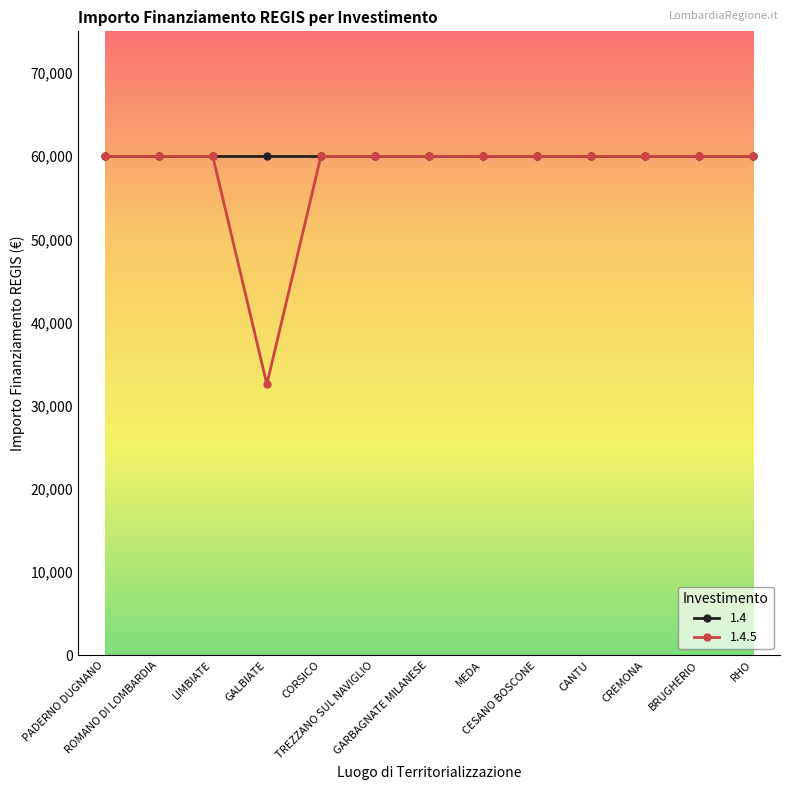

What is the value of the 1.4 point at the 10th from the left?

59966